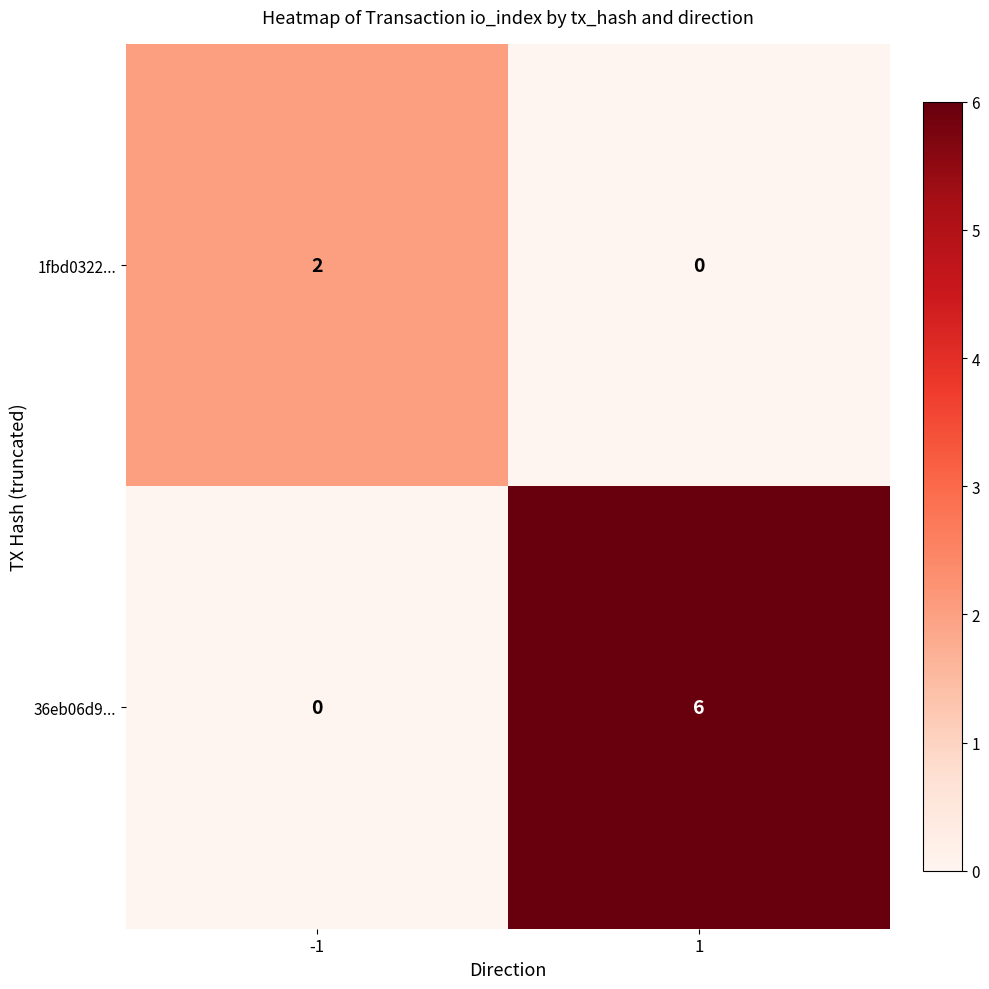

How many distinct data groups are displayed?

2